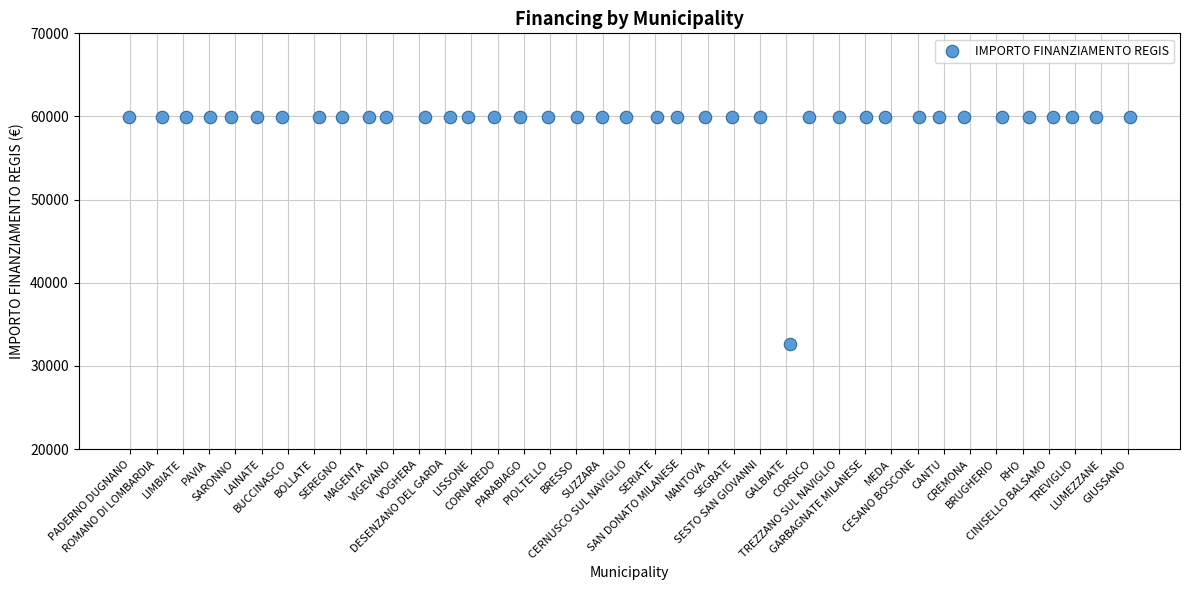

What is the range of Y values (max minus min)?

27377